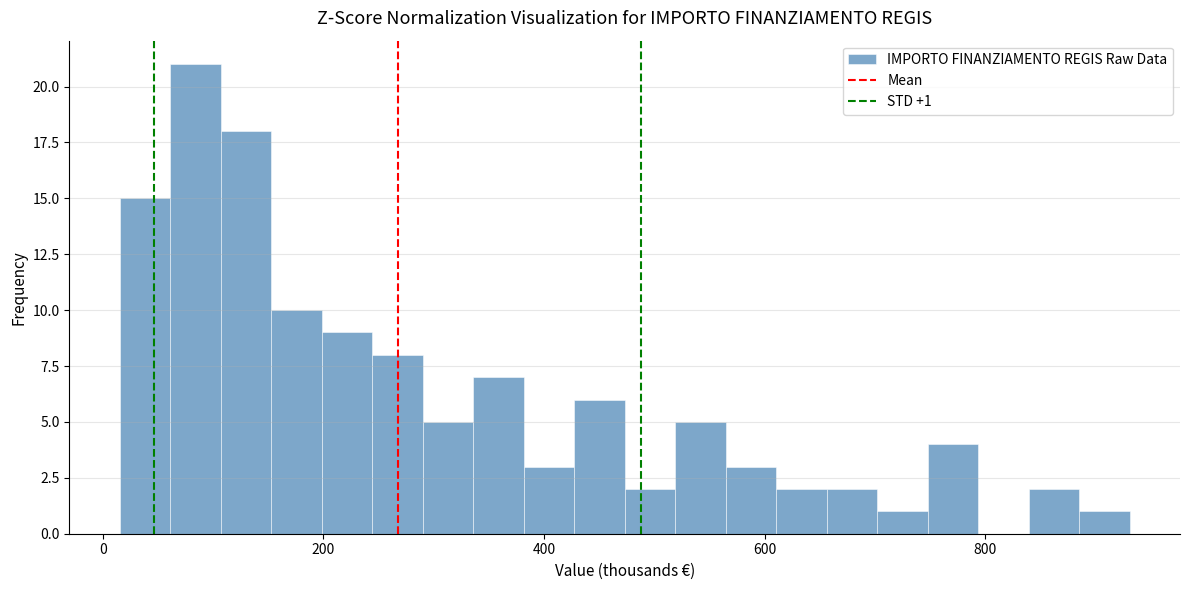

Read against the x-axis, roughly where is the centre of the tallest bar?

80